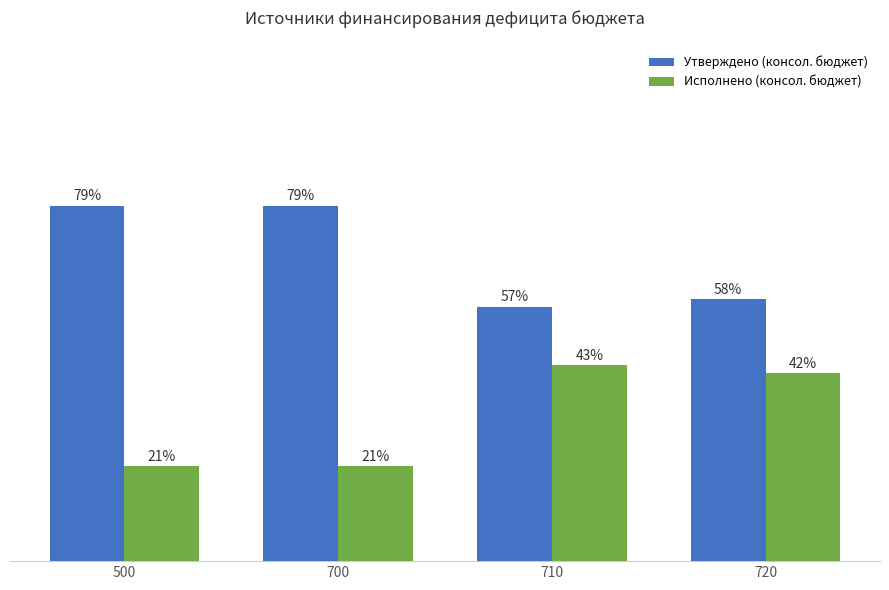

Which series has the largest total across all categories?

Утверждено (консол. бюджет)